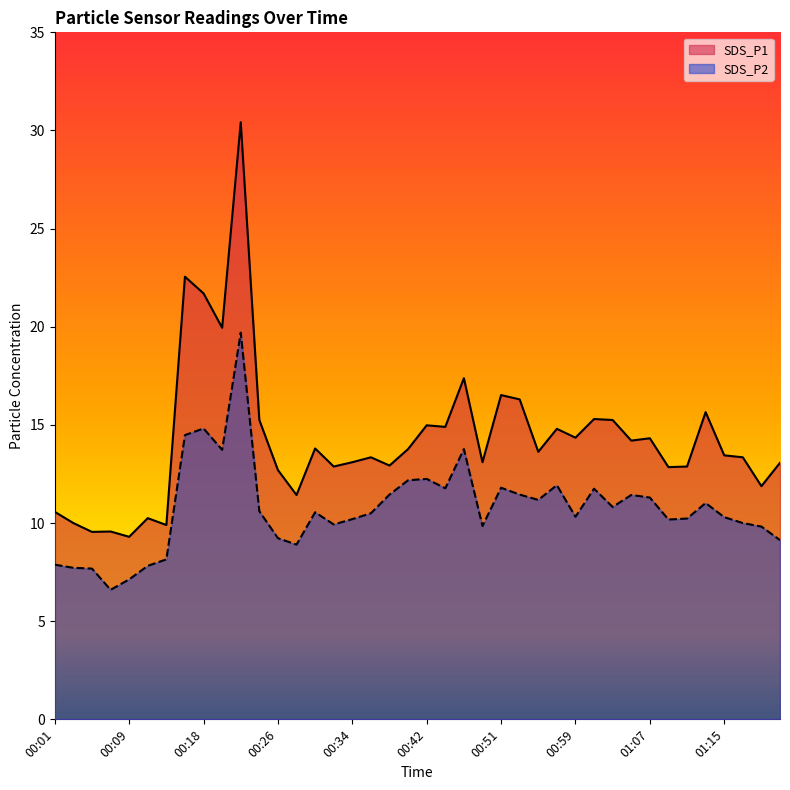

Which label corresponds to the smallest value in the chart?

00:07